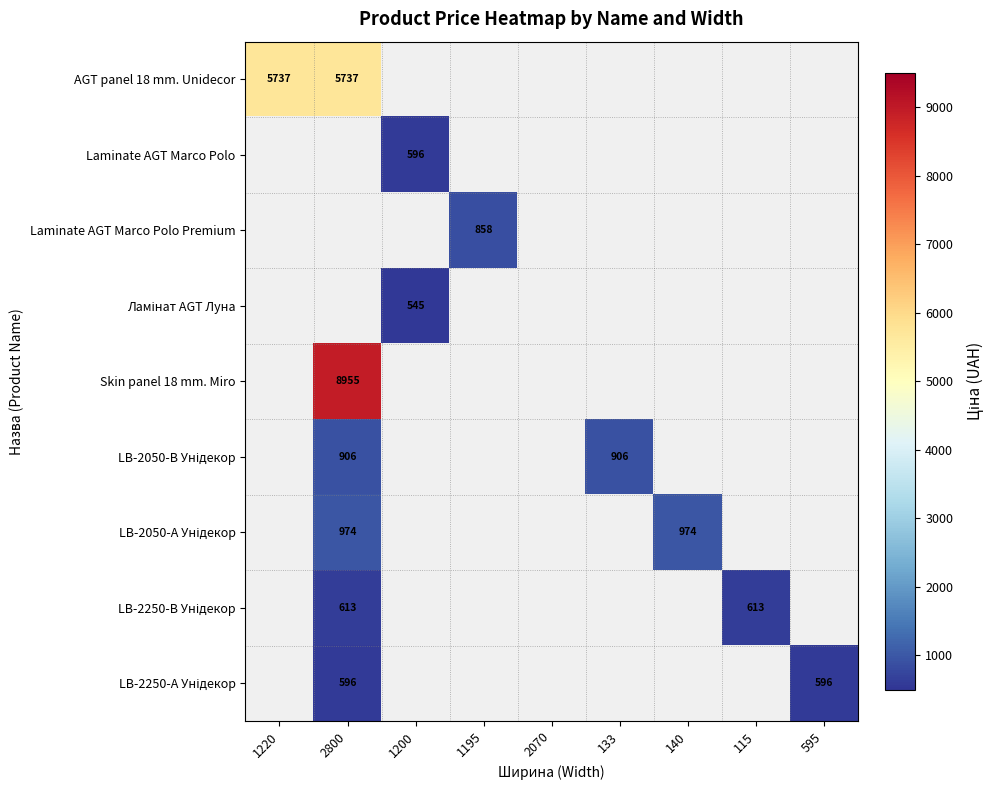

True or false: Laminate AGT Marco Polo has a value of 596 at 1200.

True